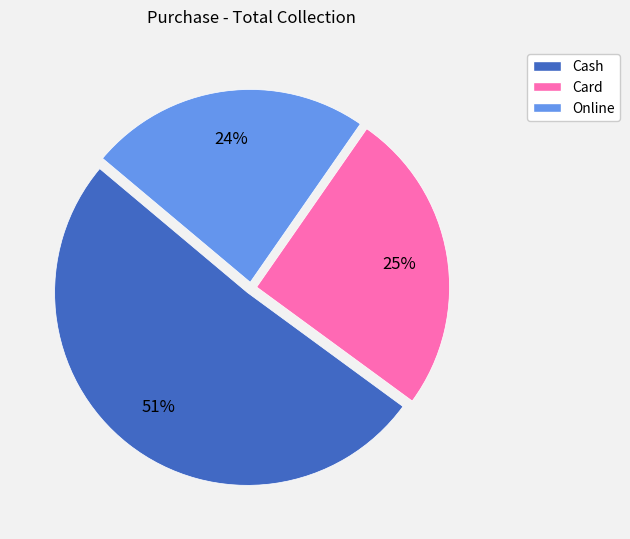

What is the smallest slice in the pie chart?

Online